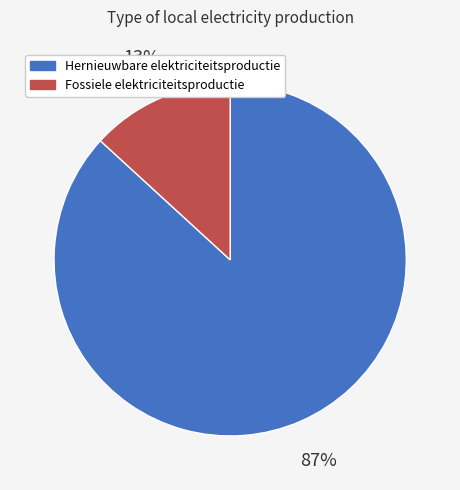

Rank the categories by value from lowest to highest.

Fossiele elektriciteitsproductie, Hernieuwbare elektriciteitsproductie